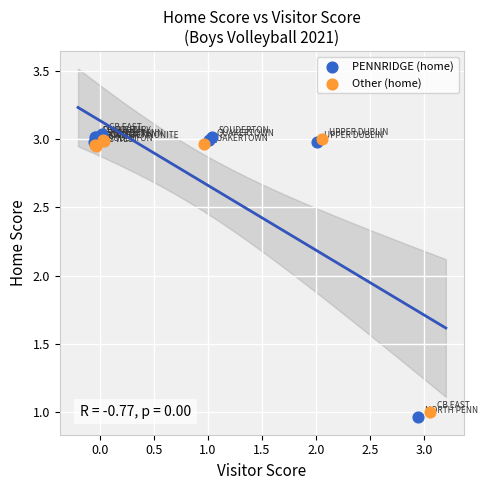

Which series reaches the maximum Y coordinate?

PENNRIDGE (home)